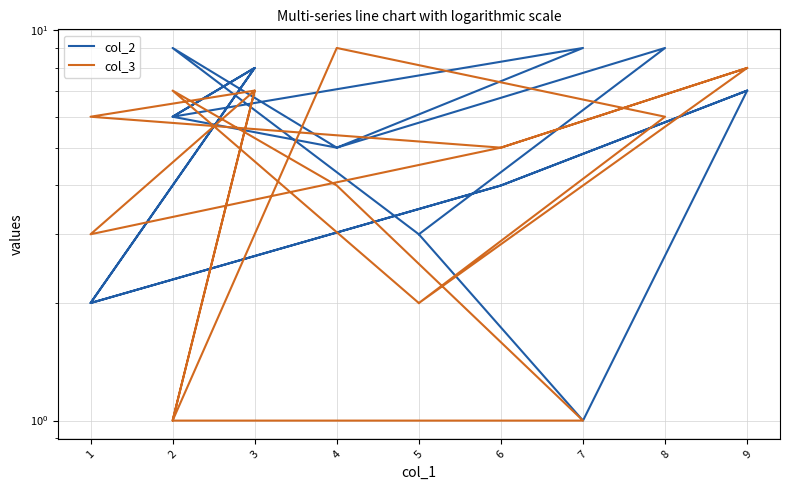

Reading left to right, transcribe all the data shown in this chart.

col_2: 3	9	5	9	6	8	2	4	7	1	3	9	5	6	8	2	4	7
col_3: 2	7	4	1	1	7	3	5	8	4	2	6	9	1	7	6	5	8